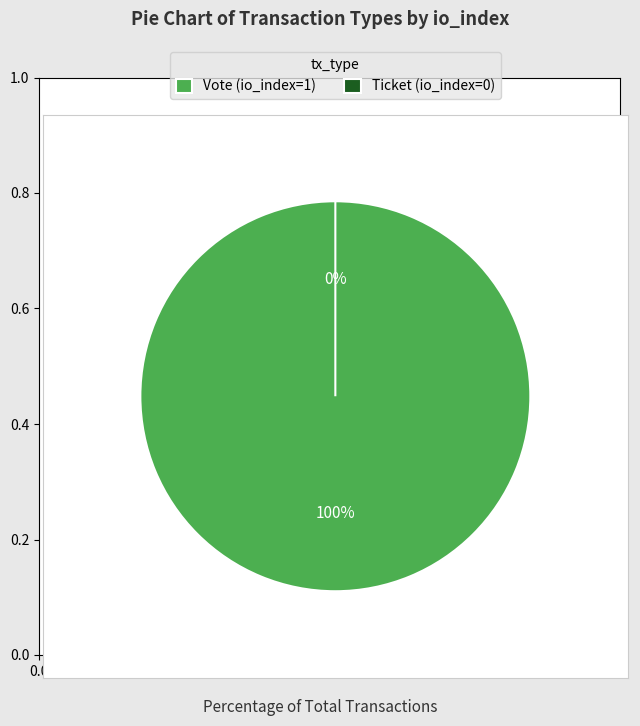

Rank the categories by value from highest to lowest.

Vote (io_index=1), Ticket (io_index=0)